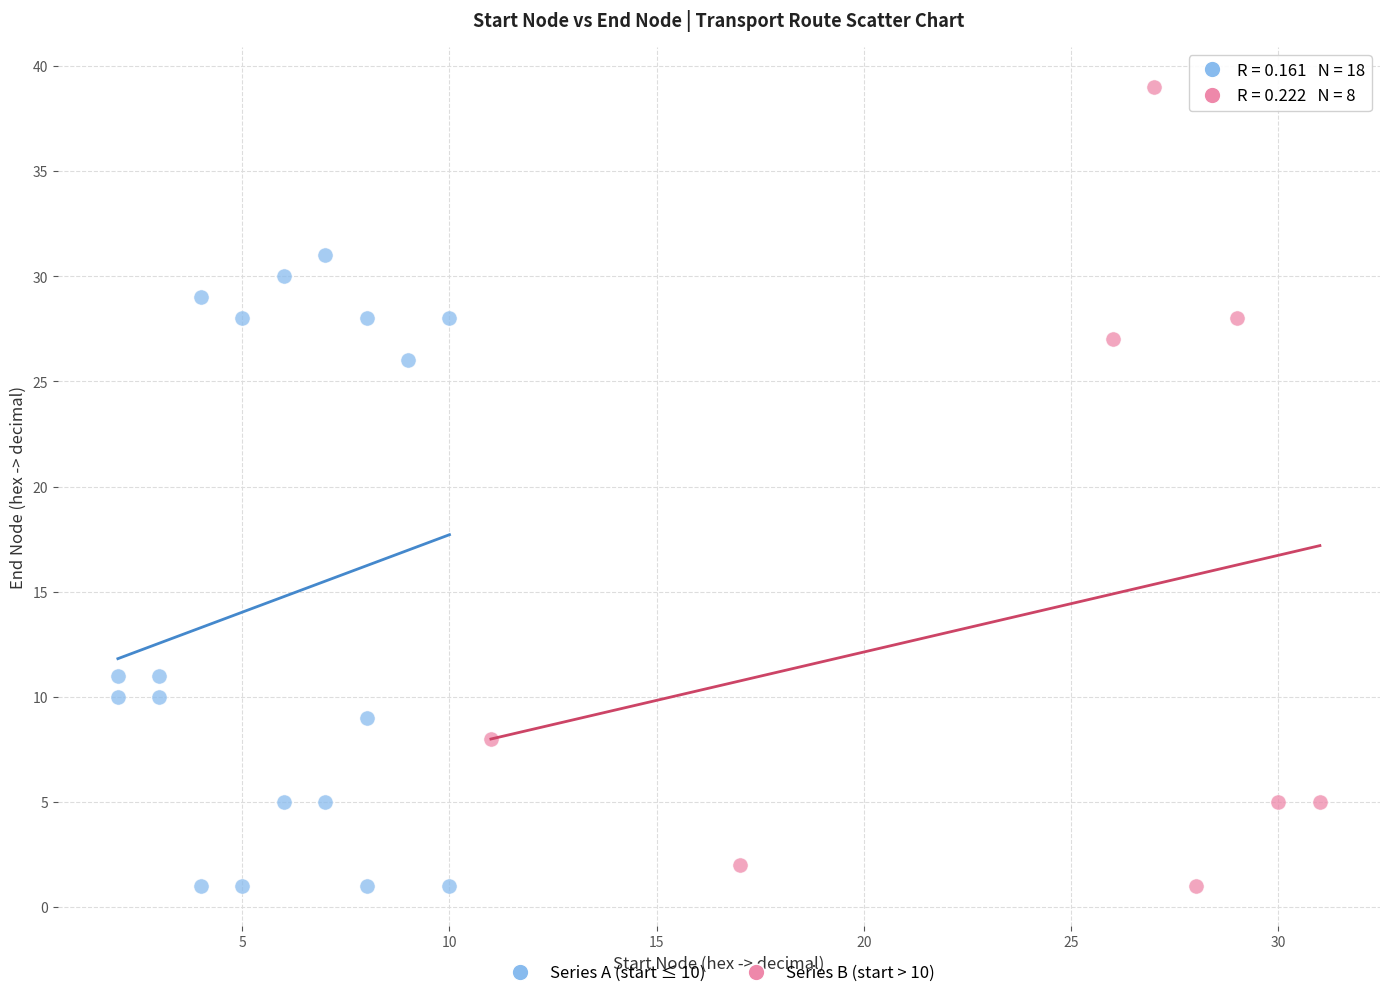

What are all the series names shown in the legend?

Series A (start ≤ 10), Series B (start > 10)